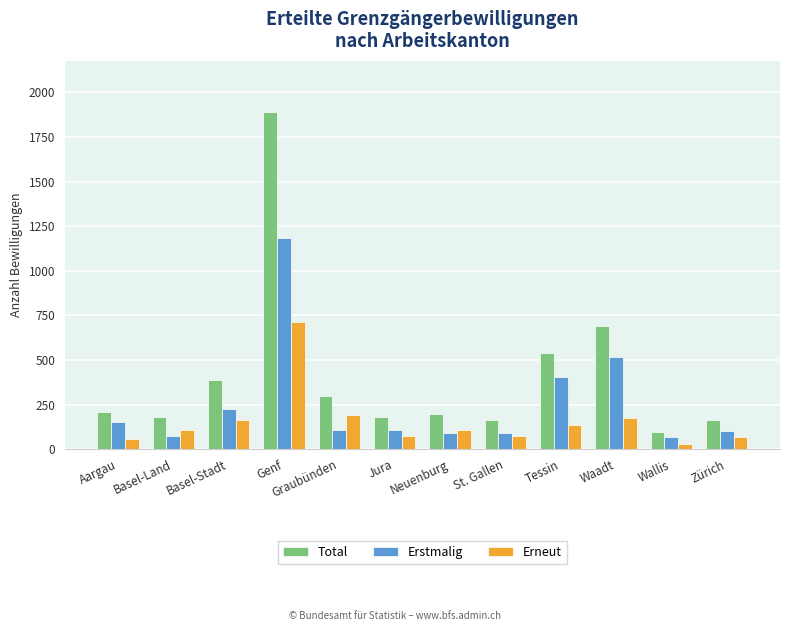

Which category has the highest value in the Total series?

Genf